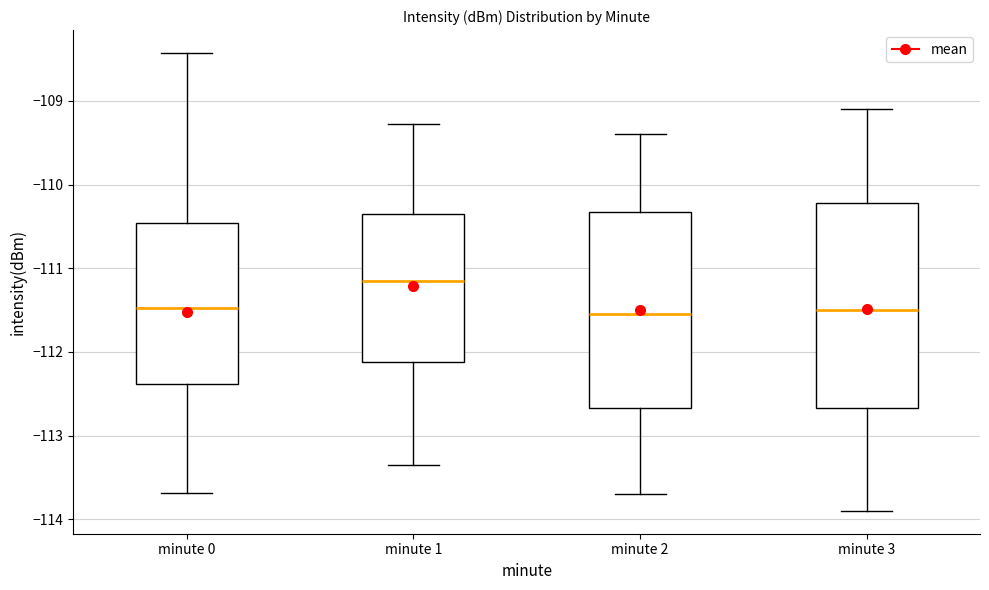

Which box is the tallest, from its lower edge to its upper edge?

minute 3